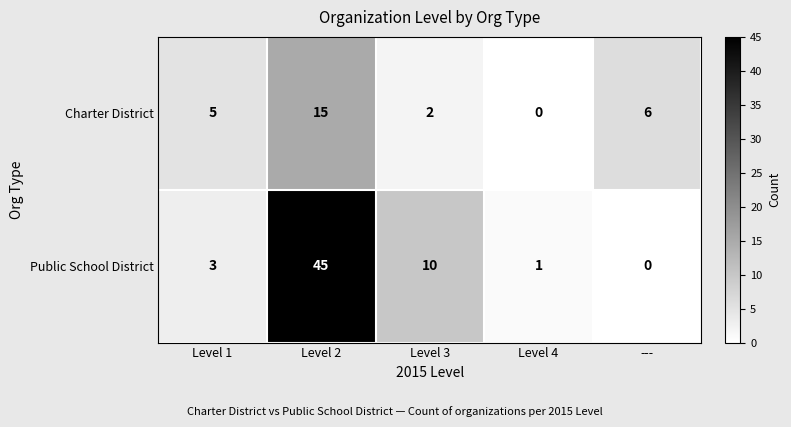

Reading left to right, transcribe all the data shown in this chart.

Charter District: Level 1=5	Level 2=15	Level 3=2	Level 4=0	---=6
Public School District: Level 1=3	Level 2=45	Level 3=10	Level 4=1	---=0